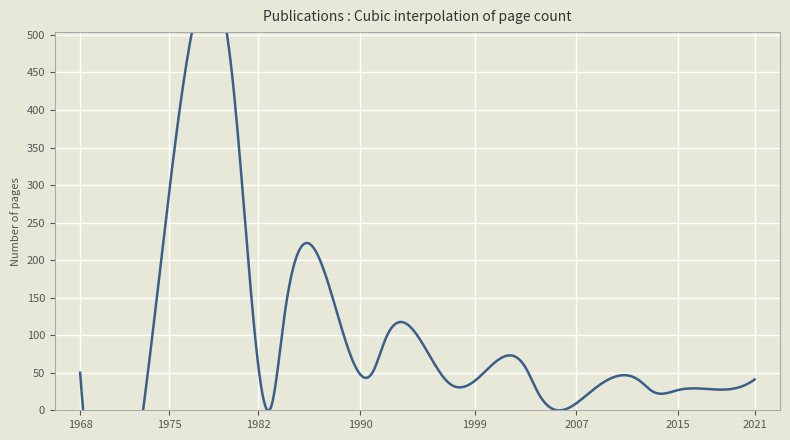

The chart shows a value of 5 at 2019. True or false?

False